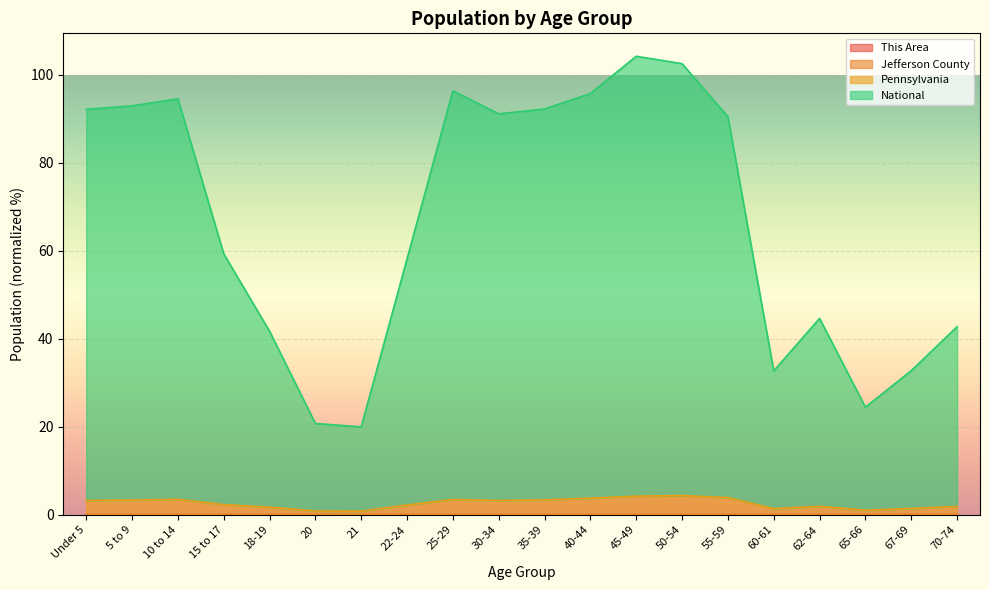

Which series has the largest total across all categories?

National